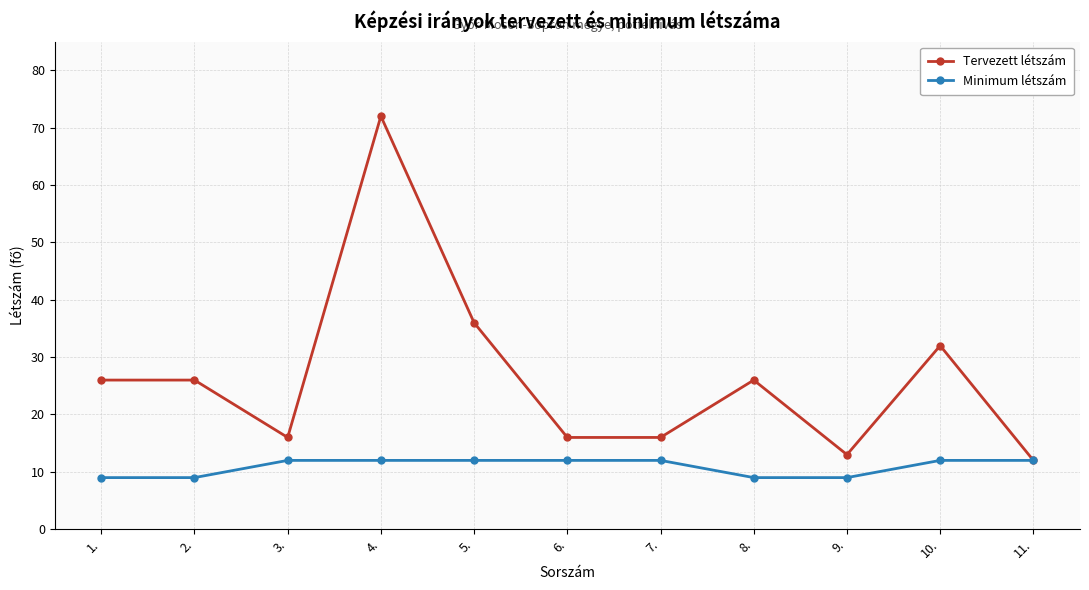

Rank the series by their average value, from lowest to highest.

Minimum létszám, Tervezett létszám